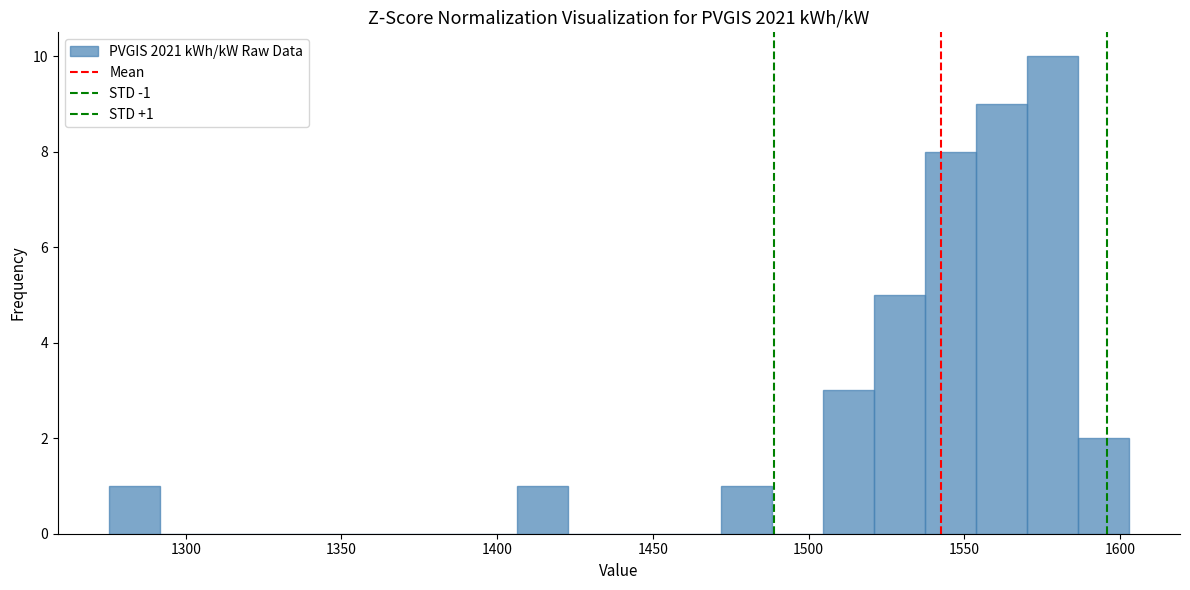

Around what value on the x-axis is the tallest bar? Give the approximate position of its centre, as read against the axis.

1580